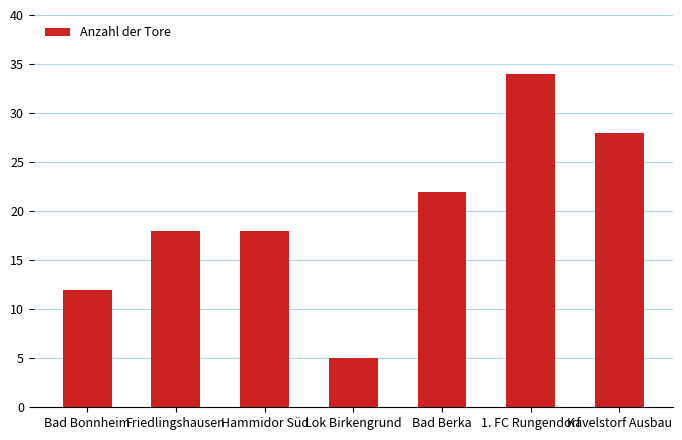

Reading left to right, list all the values displayed in this chart.

Bad Bonnheim=12	Friedlingshausen=18	Hammidor Süd=18	Lok Birkengrund=5	Bad Berka=22	1. FC Rungendorf=34	Kavelstorf Ausbau=28